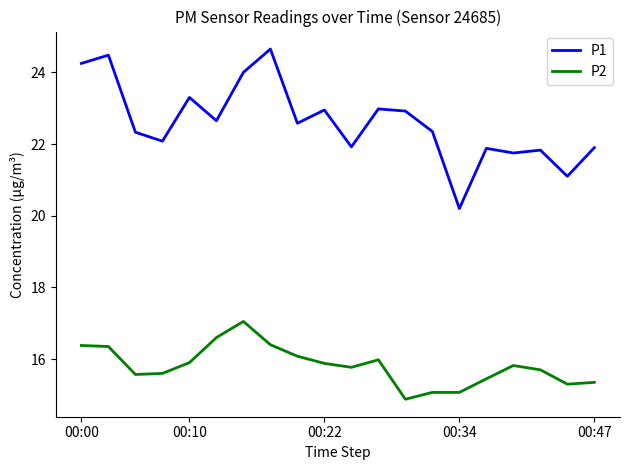

True or false: P2 has more than 0 interior local peaks.

True